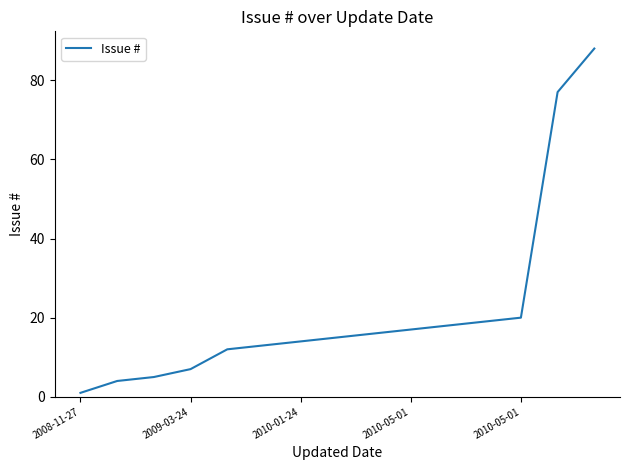

What is the difference between the maximum and minimum values?

87